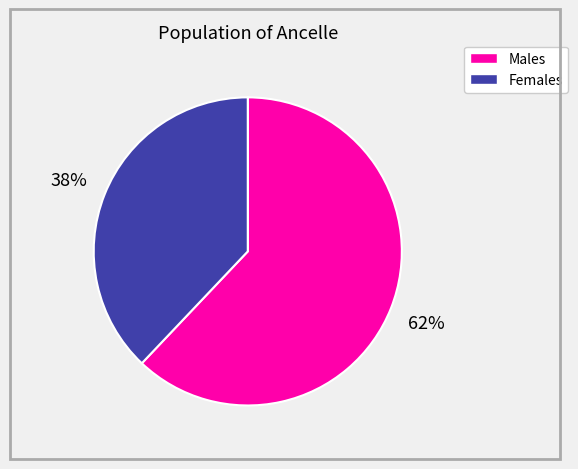

To the nearest percent, what is the average slice percentage?

50%